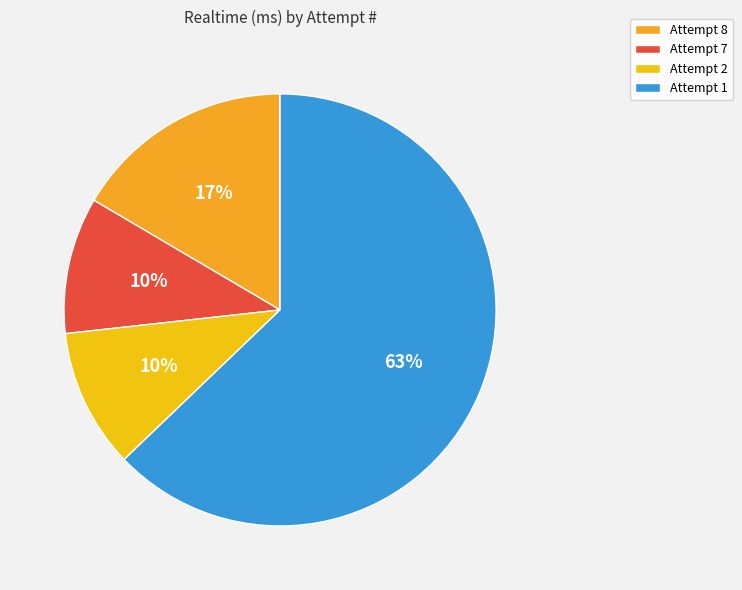

How many segments does this pie chart have?

4